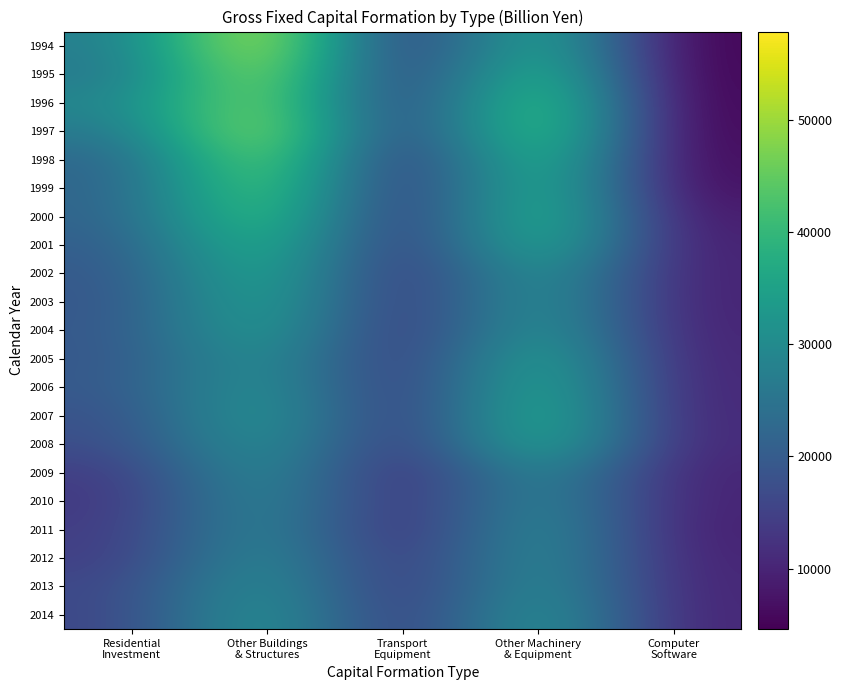

List the series in order of their peak value, lowest first.

2010, 2009, 2012, 2011, 2013, 2014, 2004, 2003, 2005, 2002, 2008, 2006, 2007, 2001, 2000, 1999, 1998, 1996, 1995, 1997, 1994